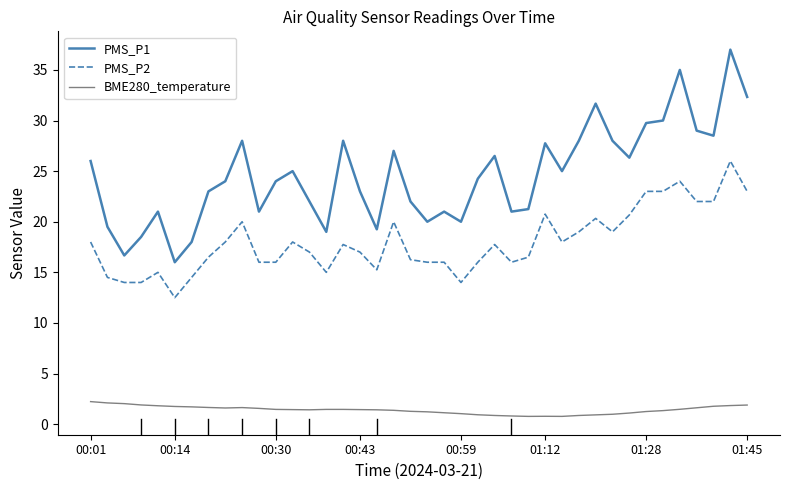

What is the maximum value shown in the chart?

37.0